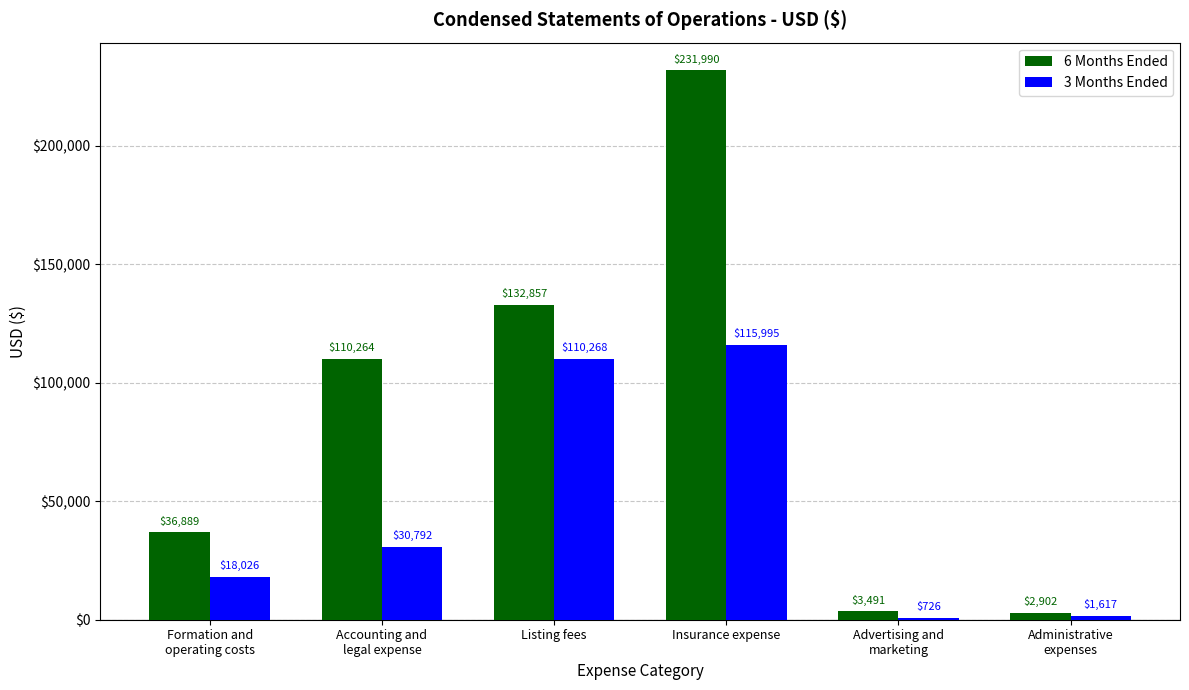

Which label corresponds to the largest value in the chart?

Insurance expense